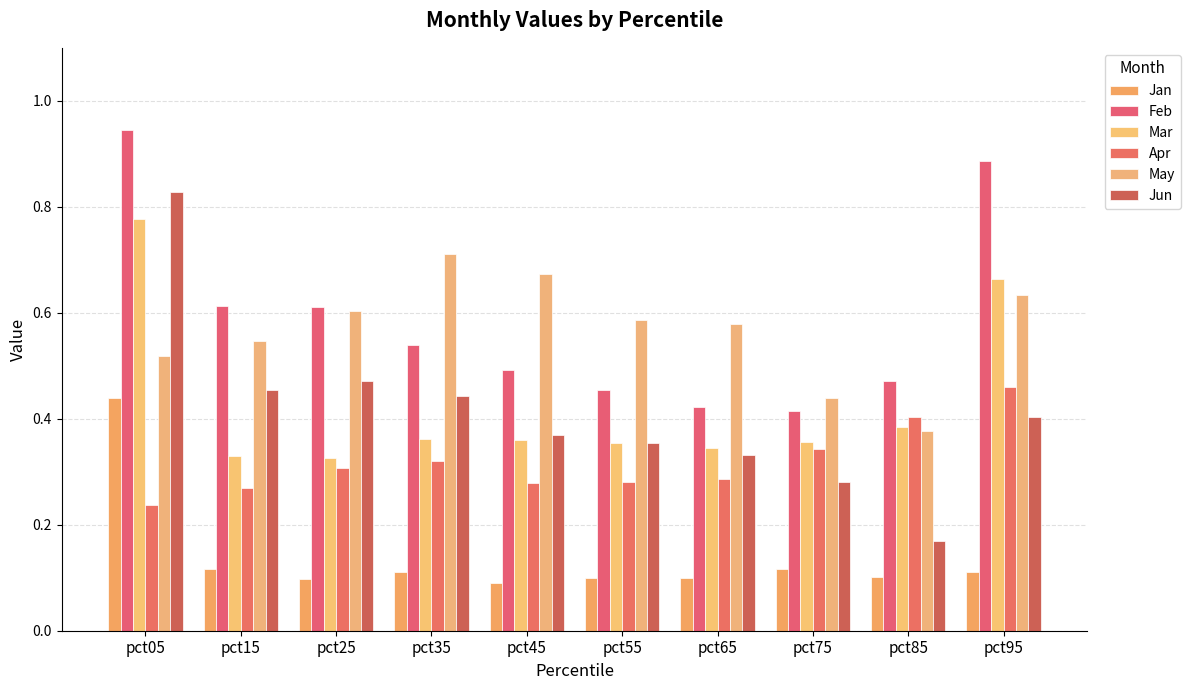

What is the maximum value for May?

0.7